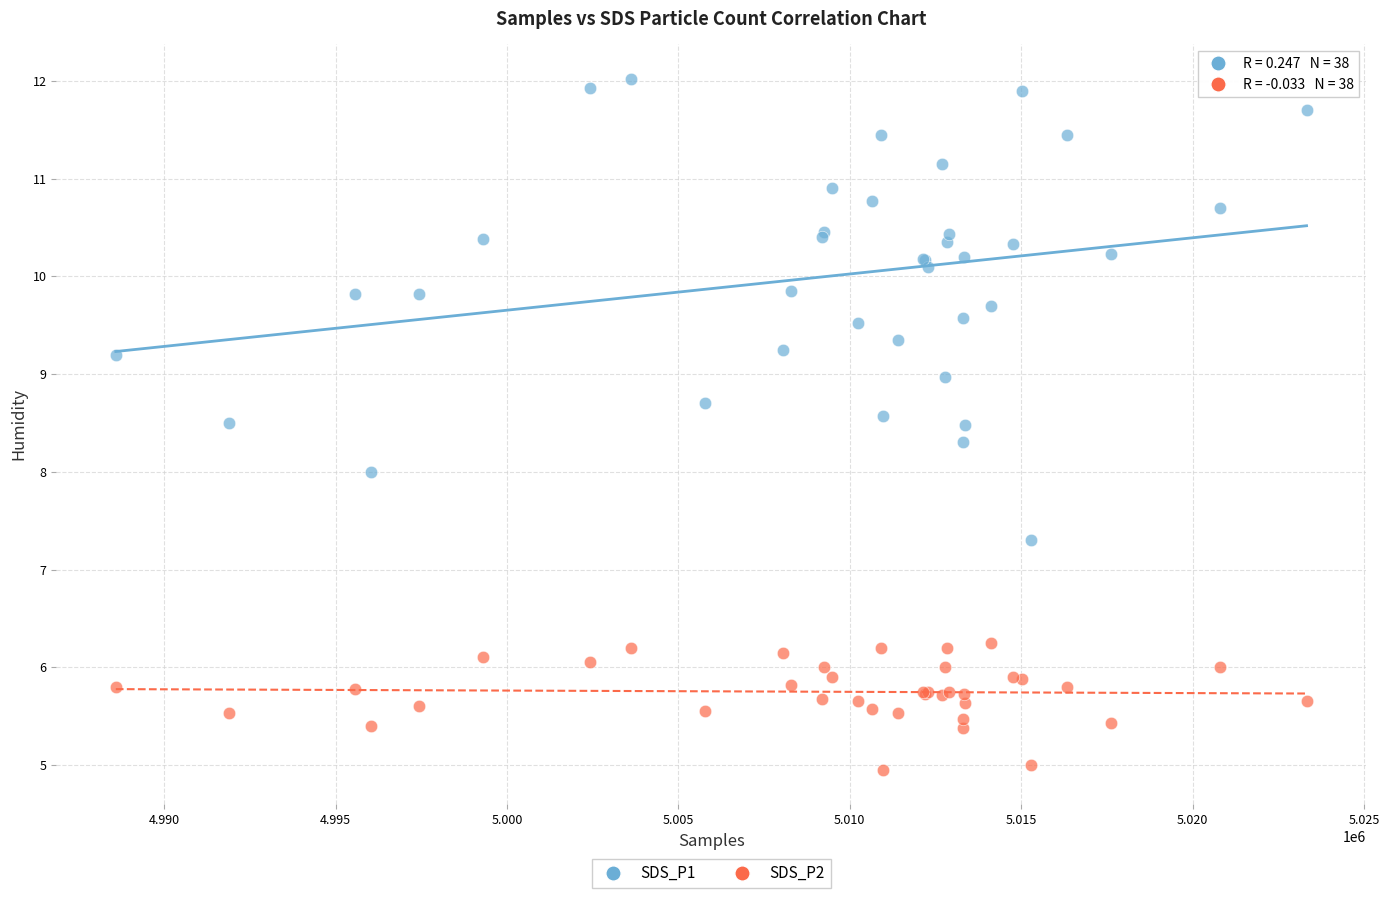

What is the X range (max minus min) for the scatter plot?

34736.0